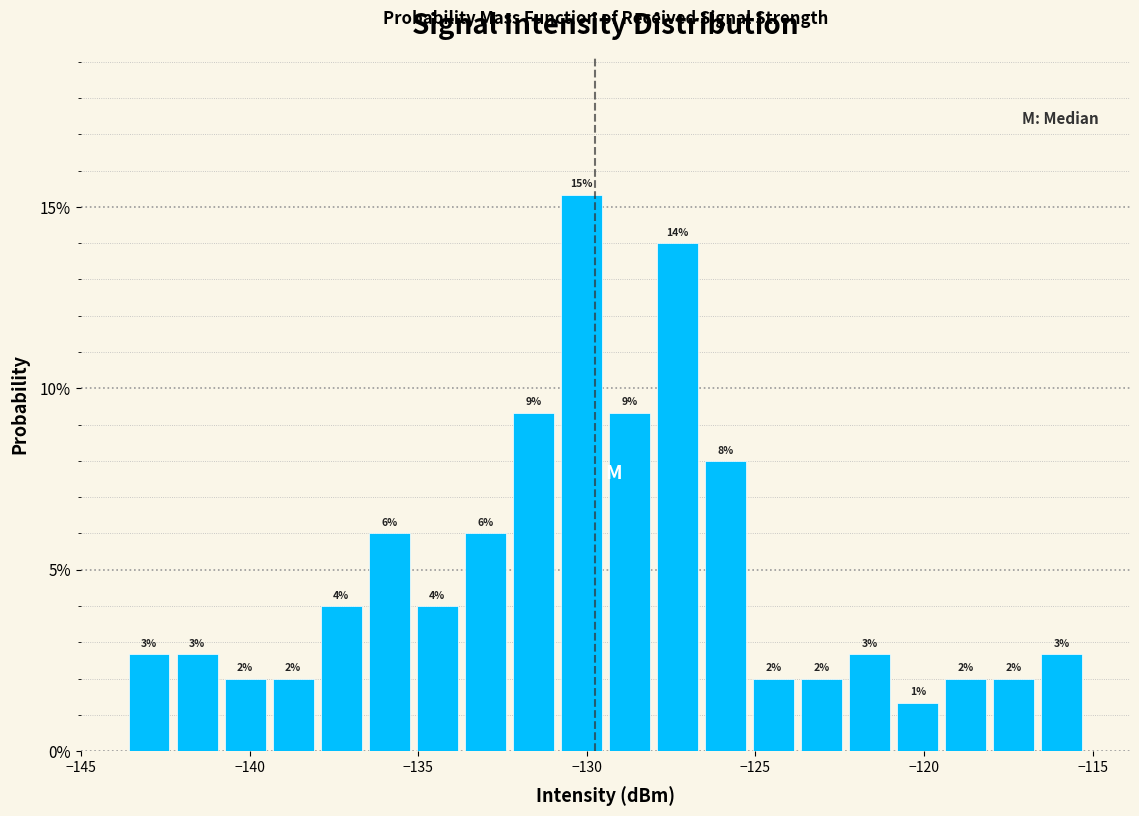

Around what value on the x-axis is the tallest bar? Give the approximate position of its centre, as read against the axis.

-130.0